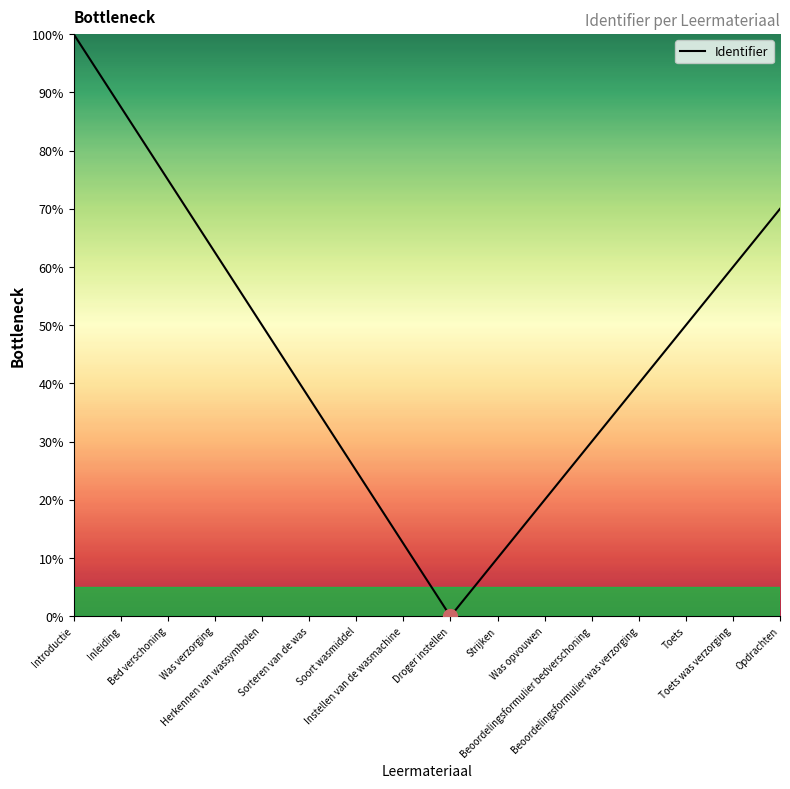

What is the difference between the second highest and second lowest values?

77.5